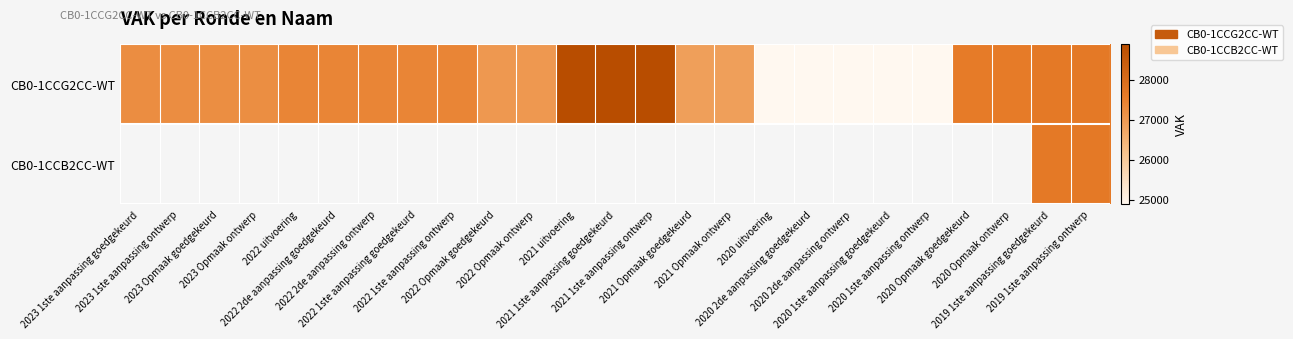

What is the approximate value of CB0-1CCG2CC-WT at 2020 Opmaak ontwerp?

27607.0